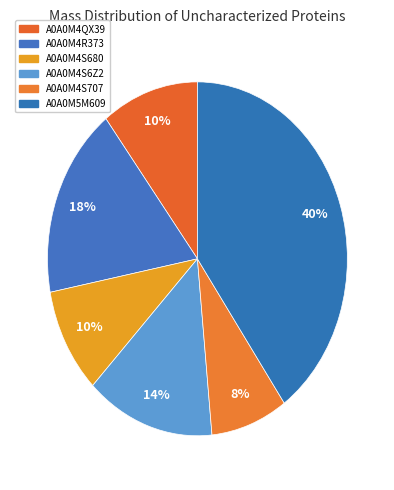

What portion of the pie excludes A0A0M4S707?

91.7%